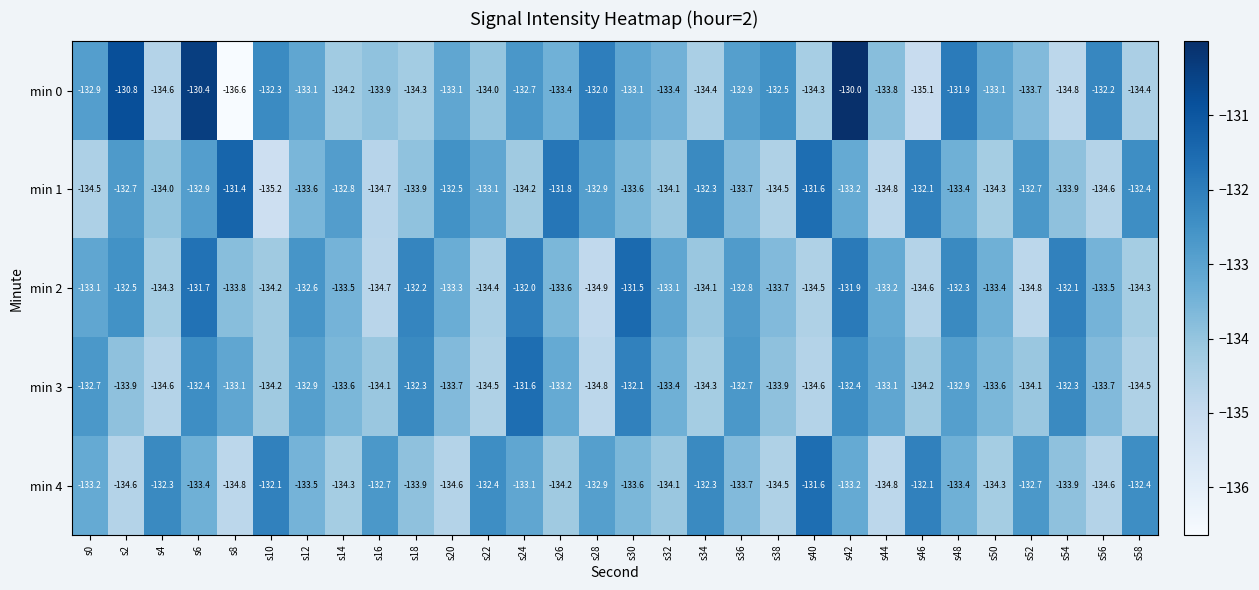

Which category has the highest value across all series?

s42